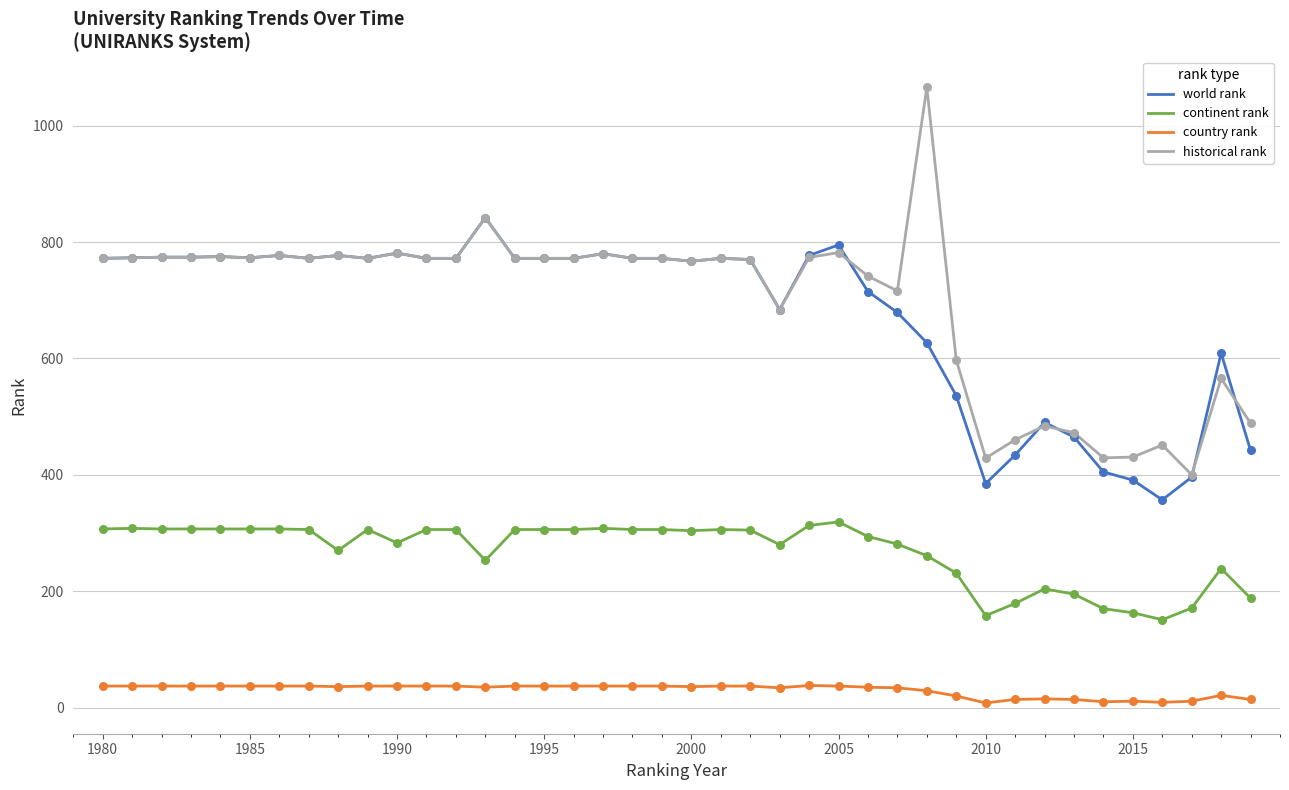

Which series has the widest spread of values?

historical rank